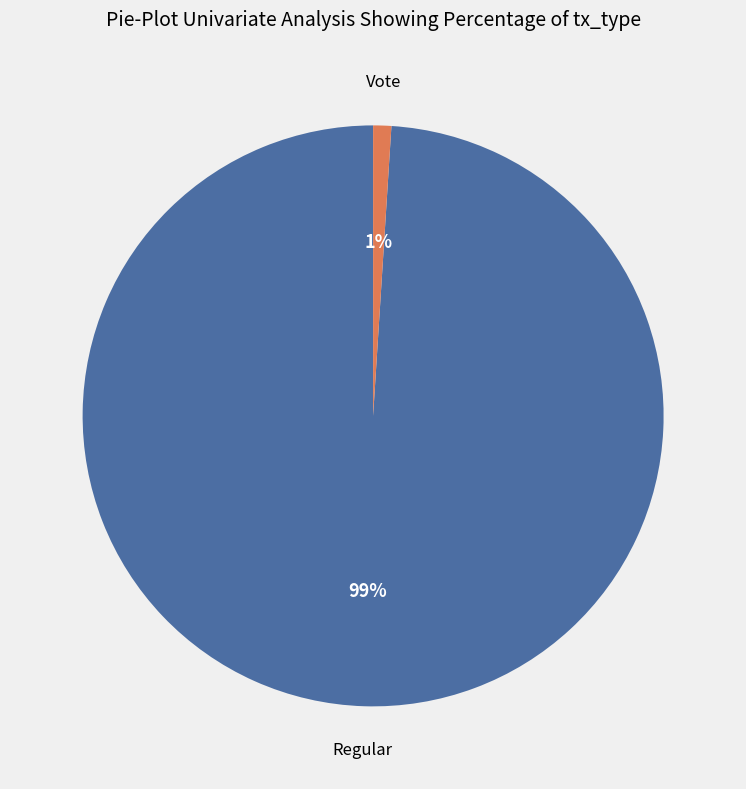

Does Regular account for over 50% of the chart?

Yes